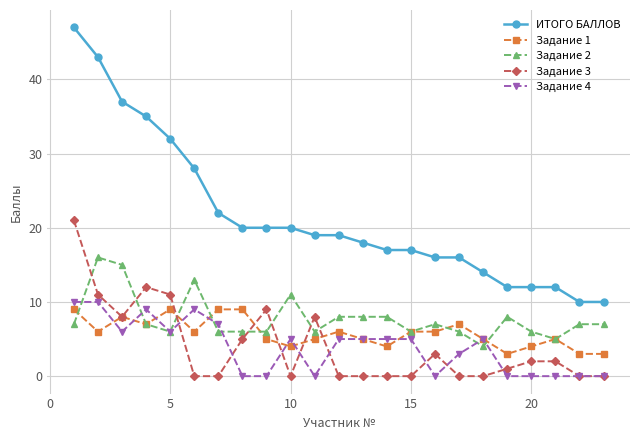

What is the highest value of the ИТОГО БАЛЛОВ series?

47